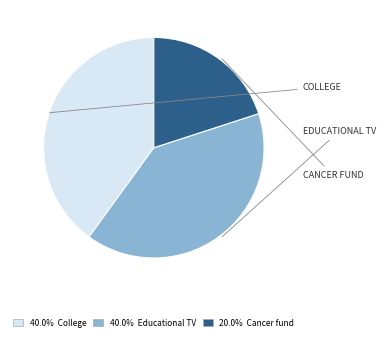

Does any single category account for the majority?

No